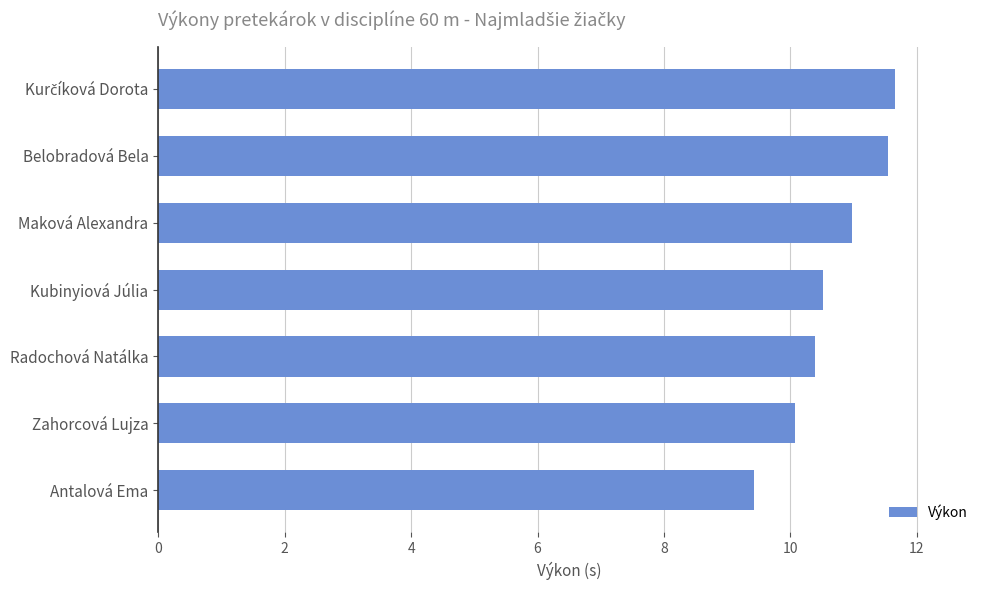

What is the sum of all values?

74.6